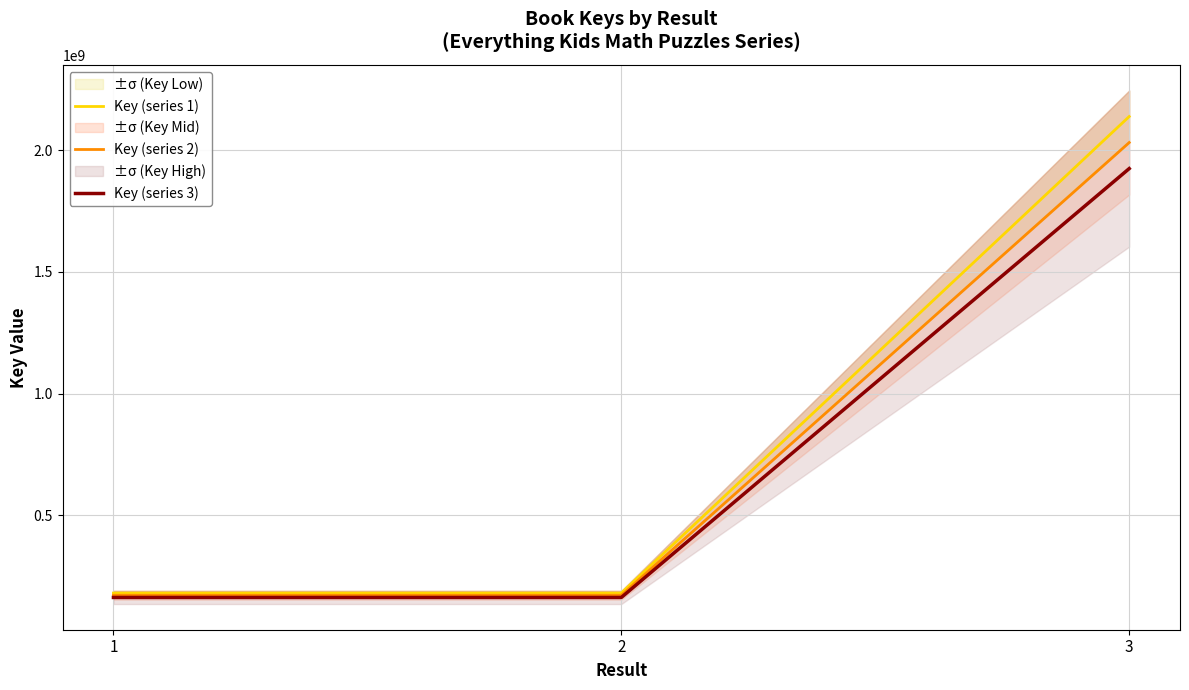

How many values in the Key (series 1) series are below 180680099?

1